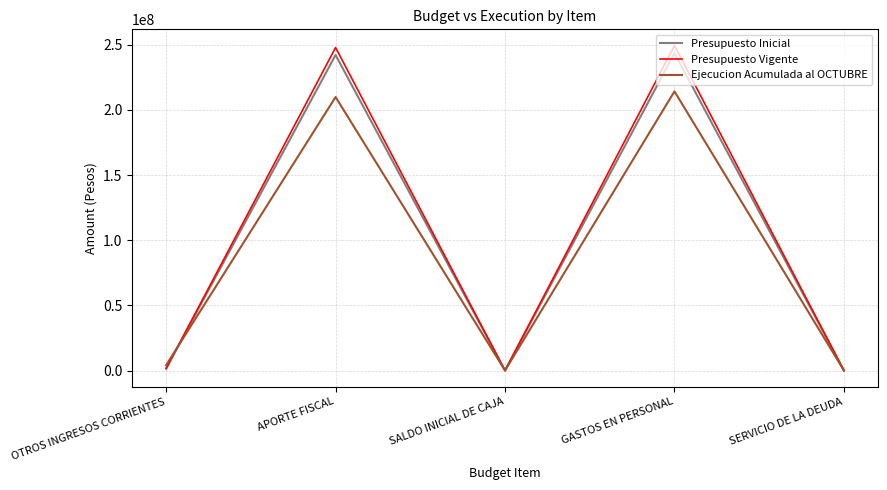

Is this an area chart (filled region under the line)?

No